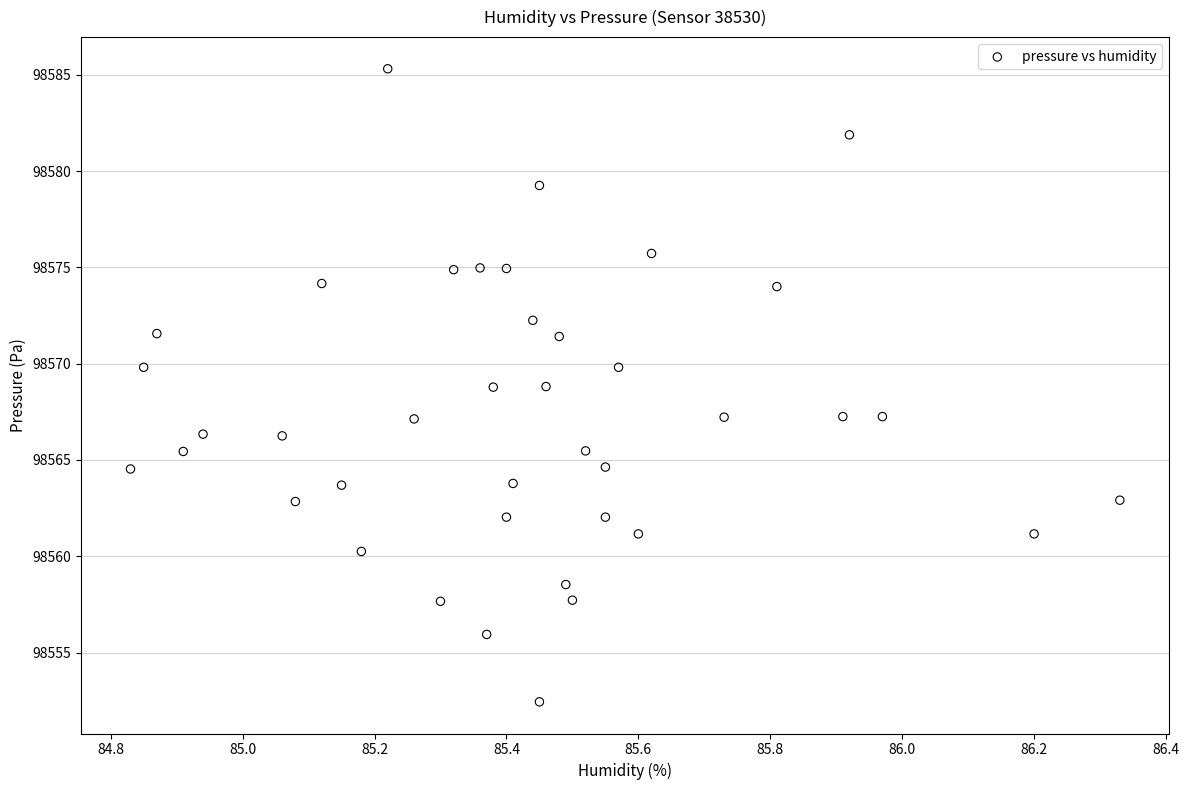

What is the range of Y values (max minus min)?

32.9